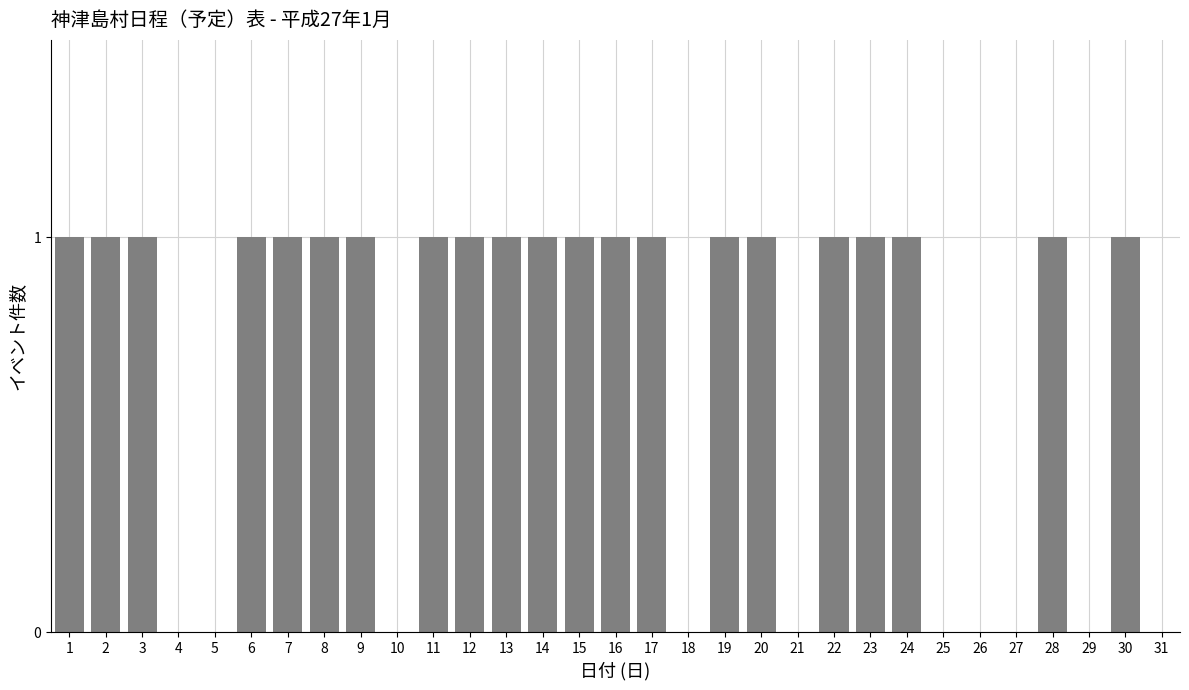

Which has a higher value, 27 or 7?

7